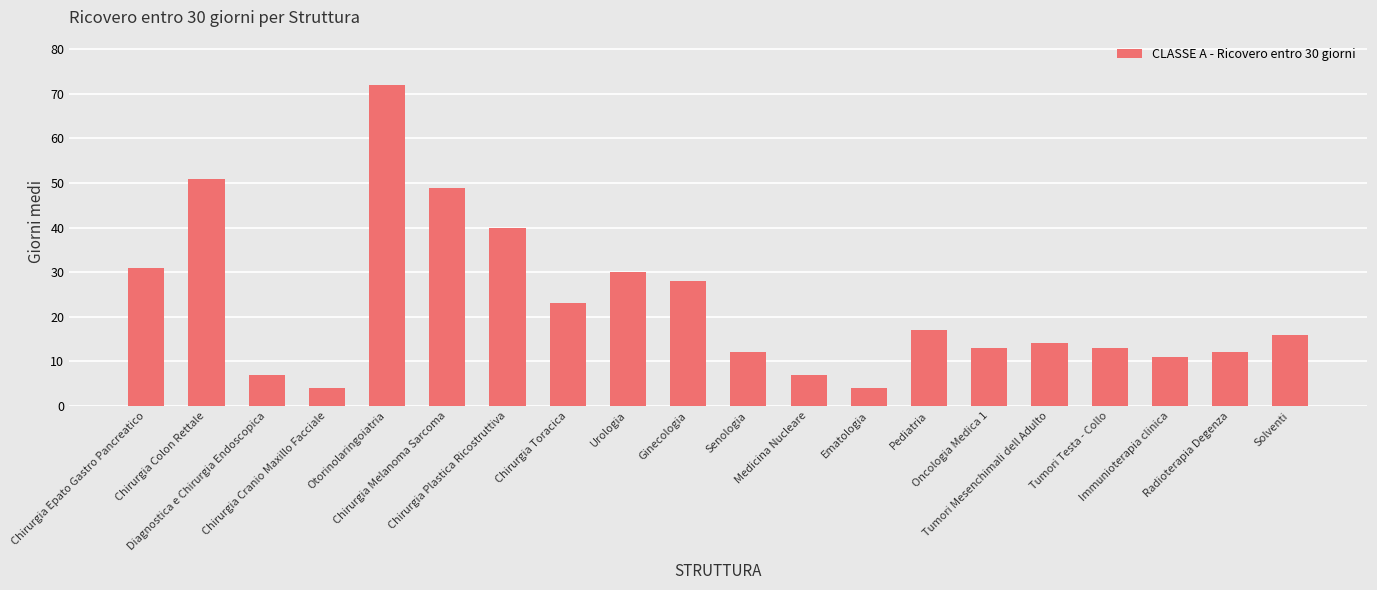

What is the smallest value displayed?

4